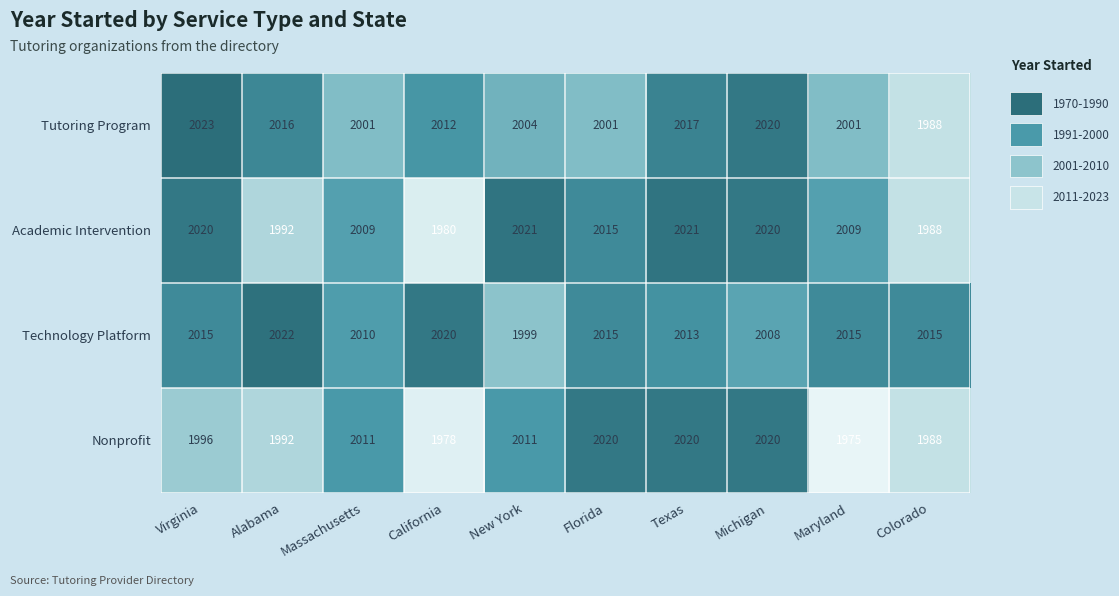

Which series has the largest total across all categories?

Technology Platform